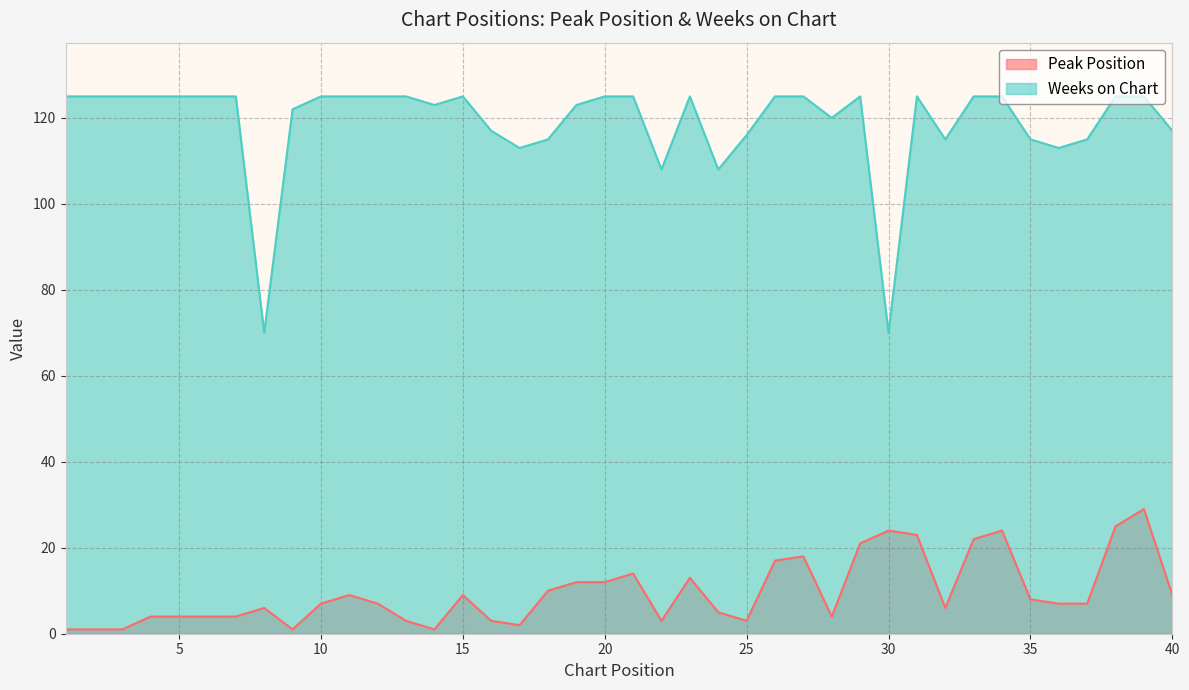

At which category is the sum across all series the highest?

39